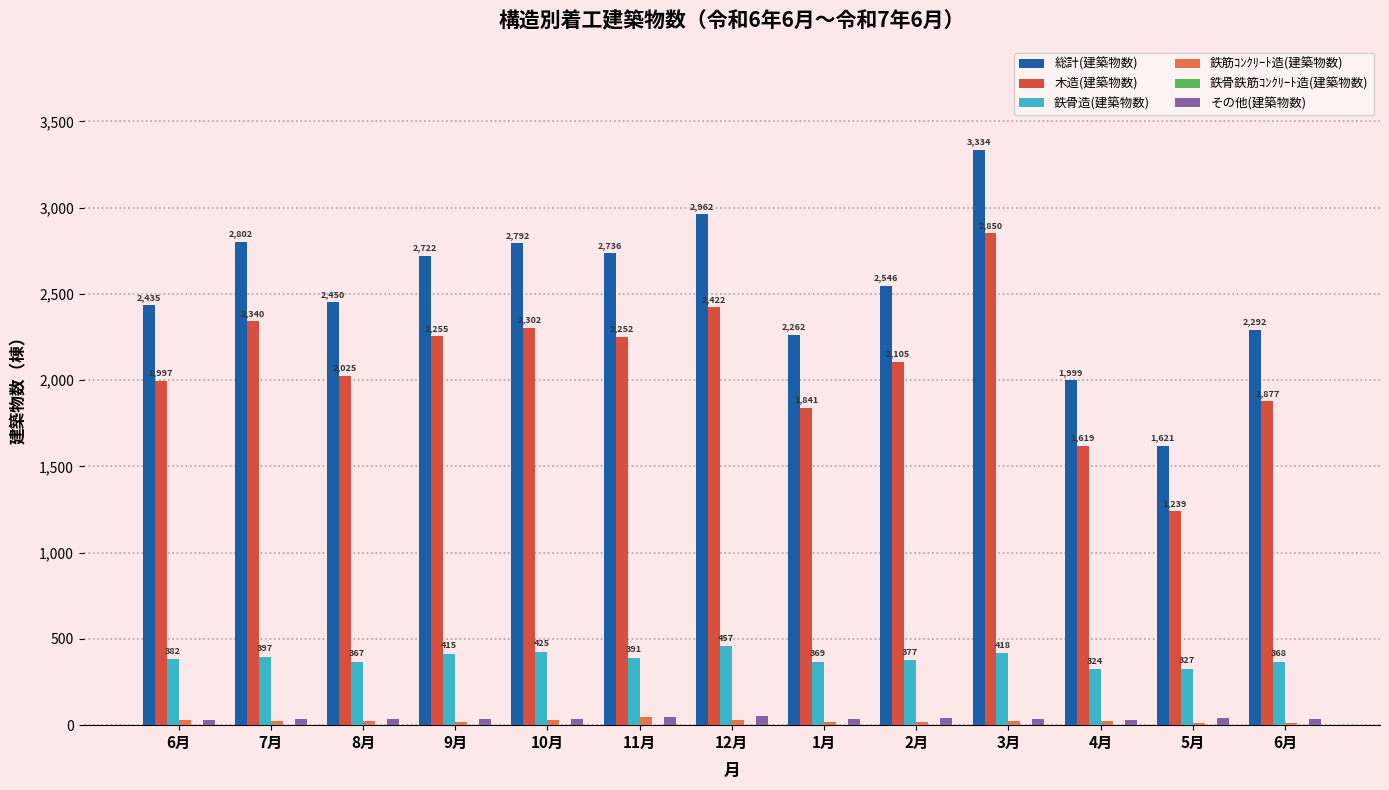

Which category has the highest value in the 鉄骨鉄筋ｺﾝｸﾘｰﾄ造(建築物数) series?

7月